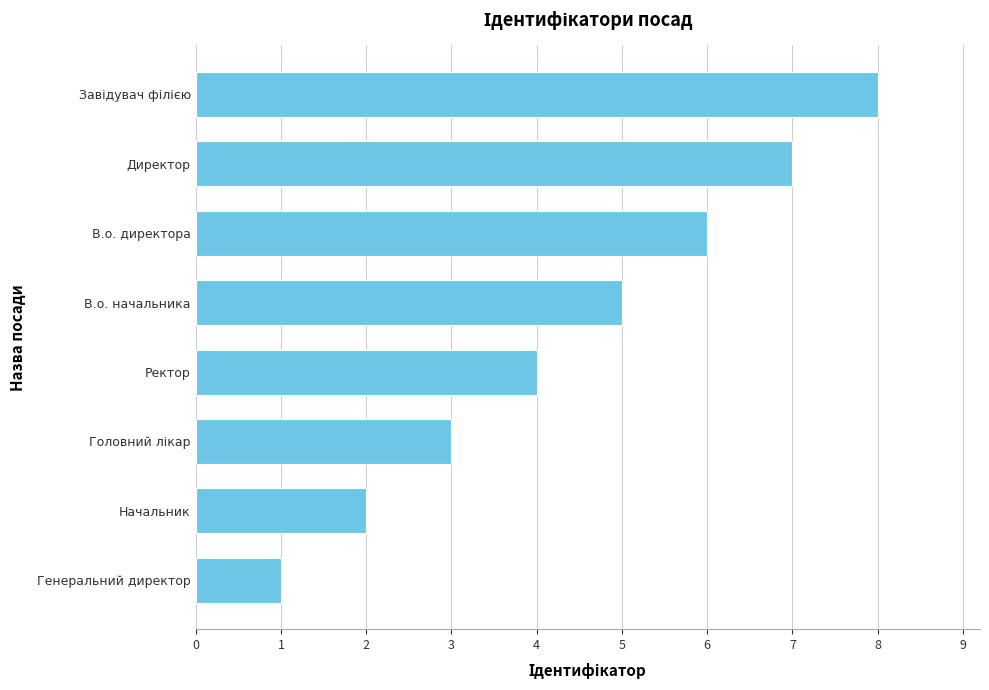

What is the greatest value displayed?

8